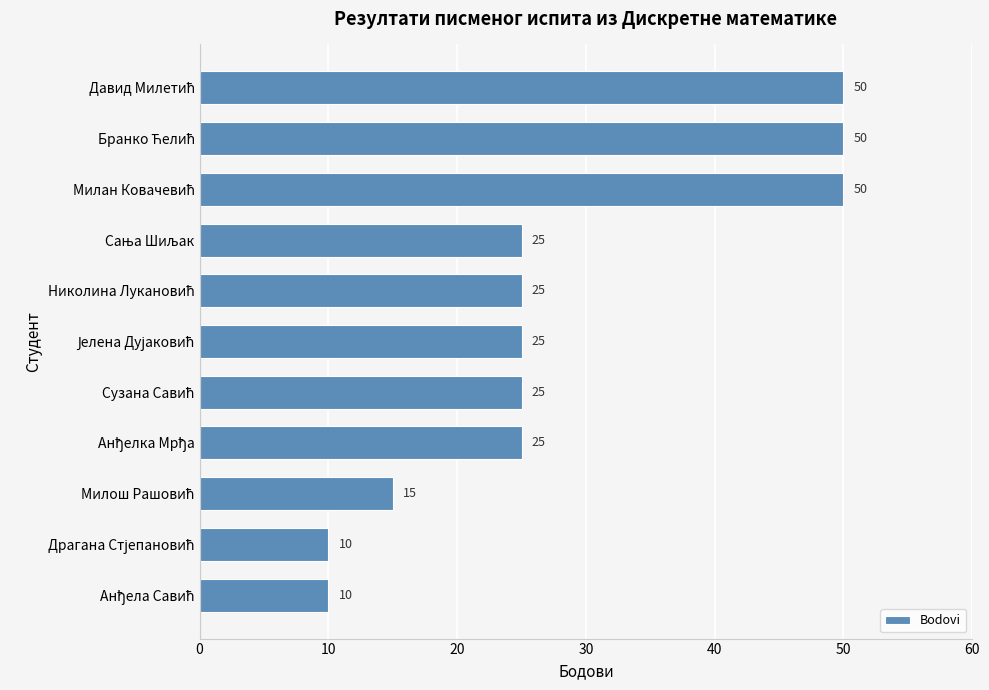

What is the minimum value shown in the chart?

10